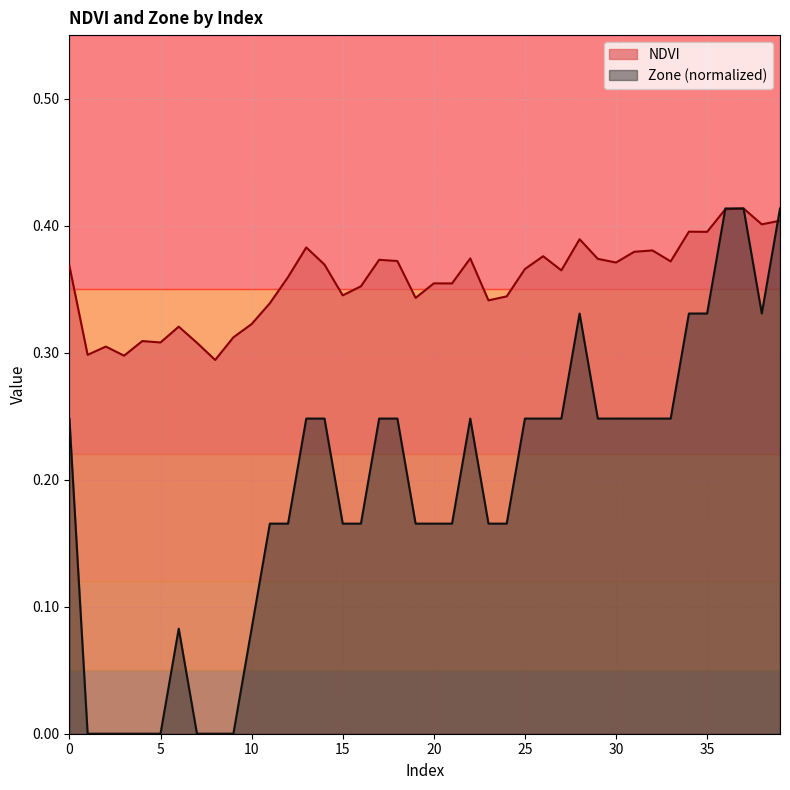

In NDVI, how many points are lower than both neighbors (excluding endpoints)?

13